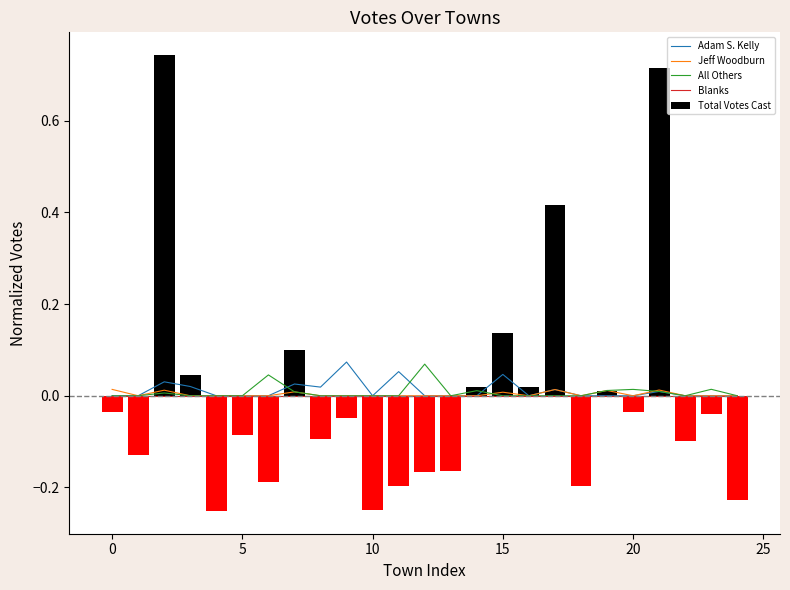

What is the sum of all All Others values?

0.2